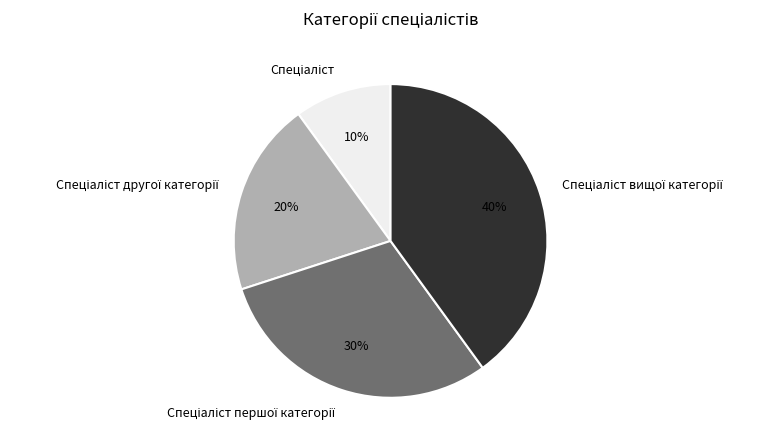

How many slices are in this pie chart?

4